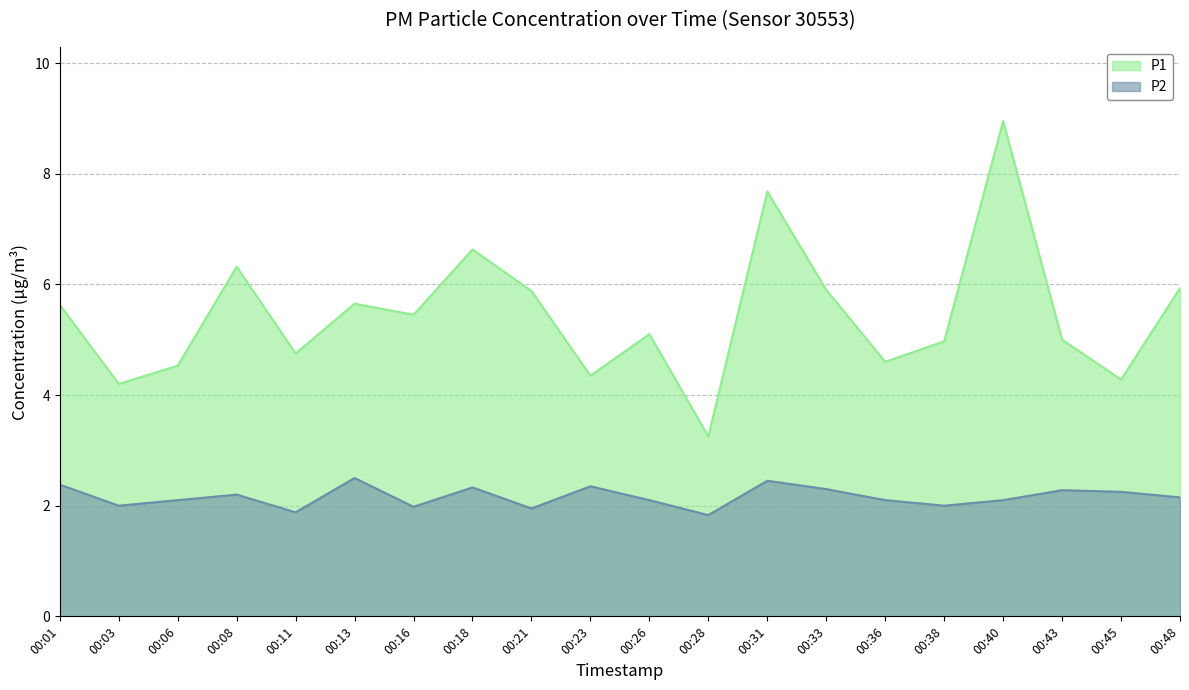

The value of P2 at 00:48 is 2.1. True or false?

True